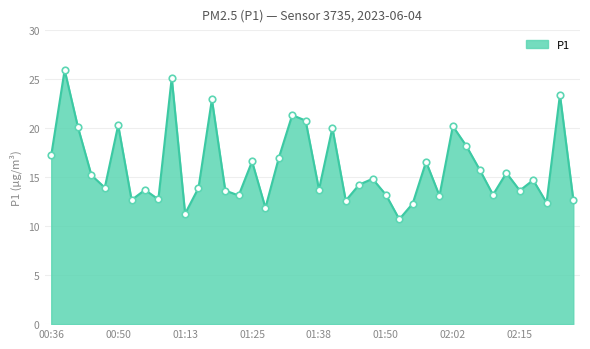

What is the smallest value displayed?

10.7